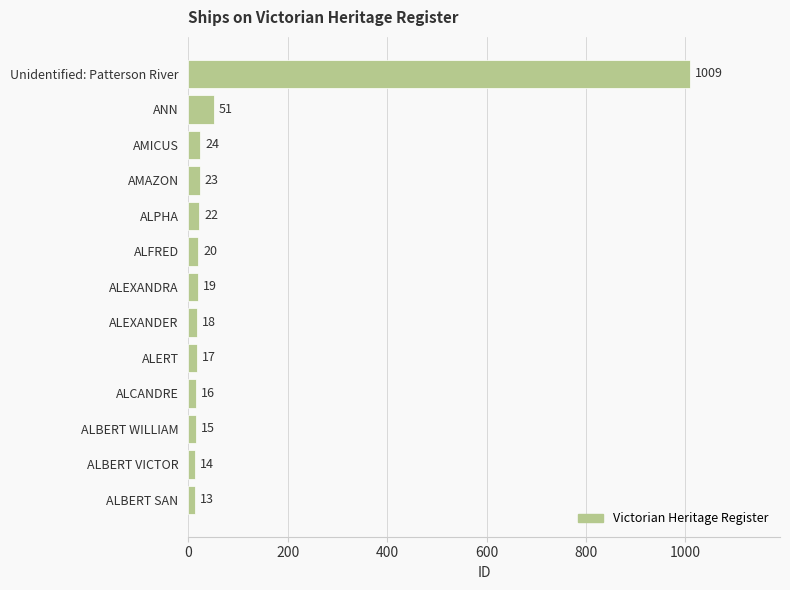

What is the smallest value displayed?

13